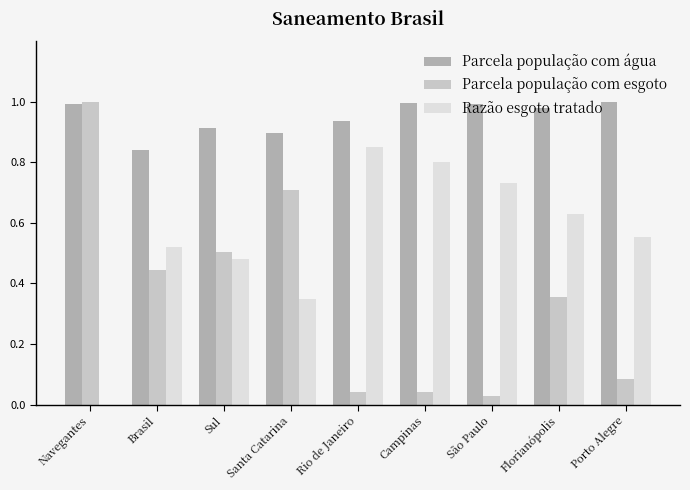

True or false: Razão esgoto tratado has a value of 0.5 at Sul.

True